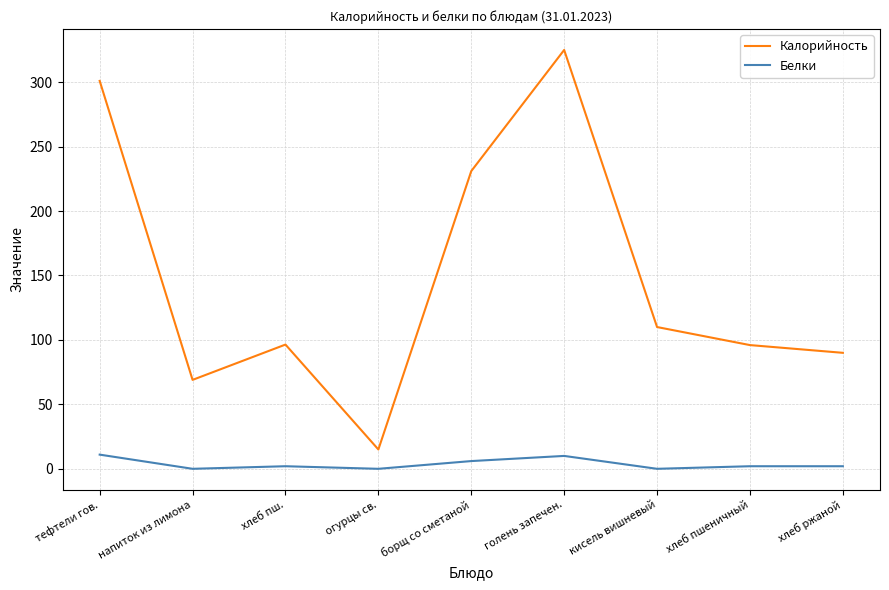

Which category has the highest value across all series?

голень запечен.